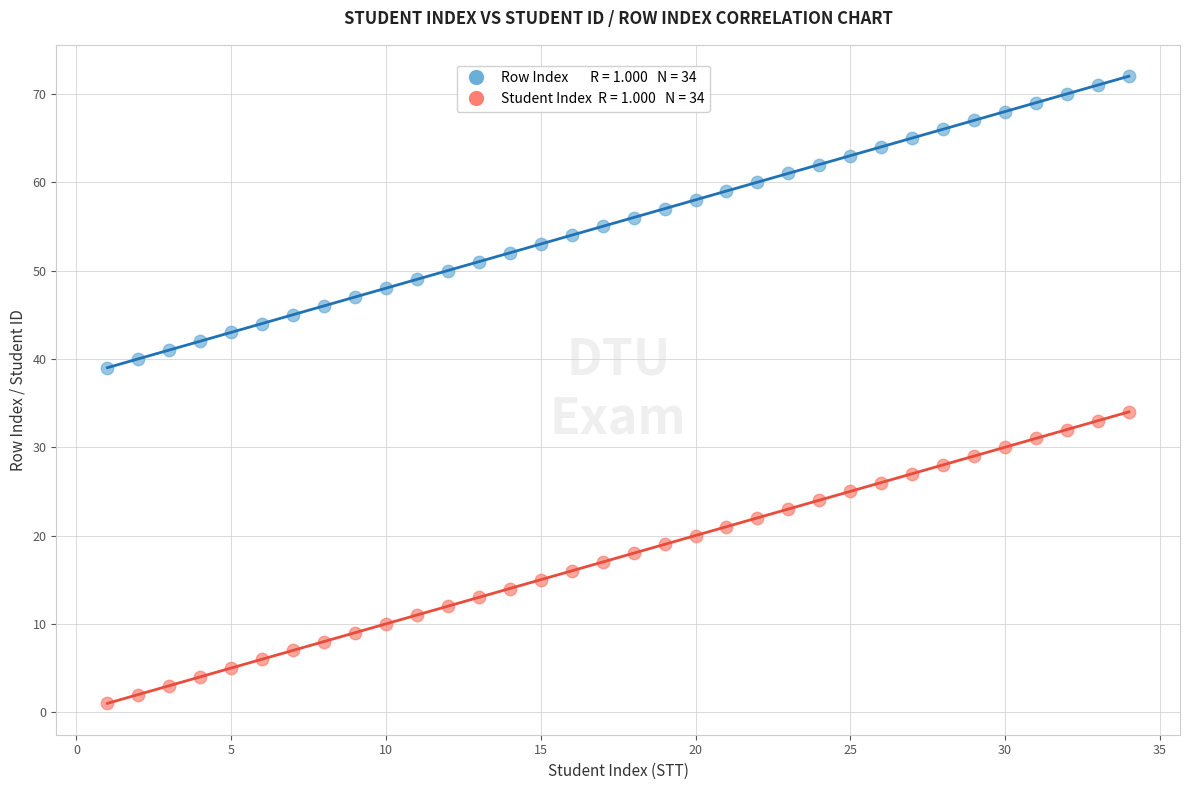

Across all data points, what is the range of X values (max minus min)?

33